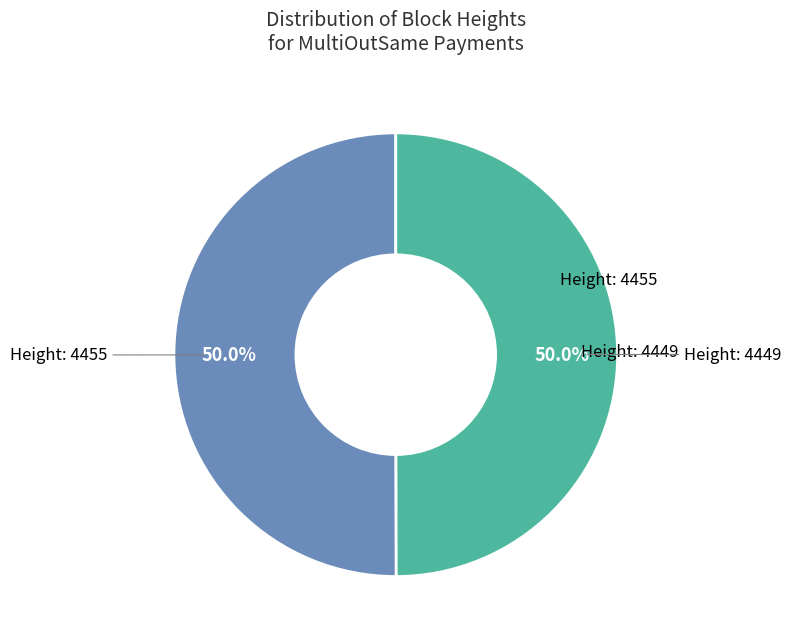

Count the number of slices in the pie.

2